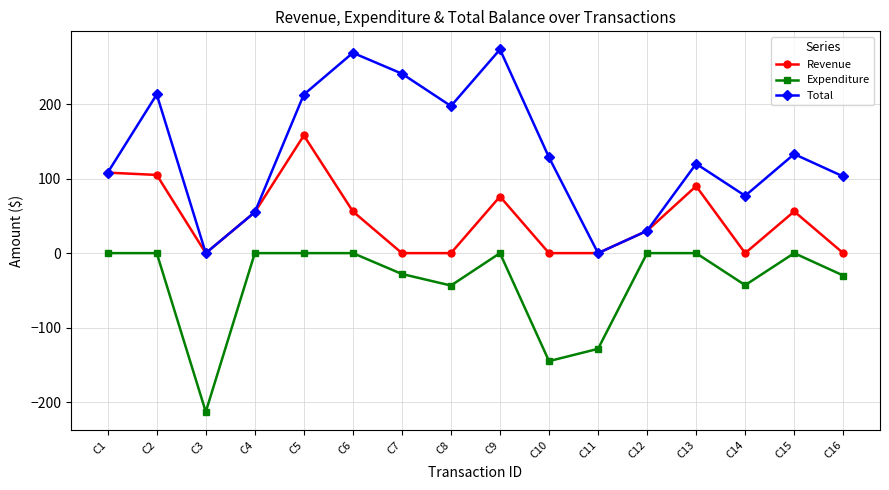

How many data points in Total are above 128?

8